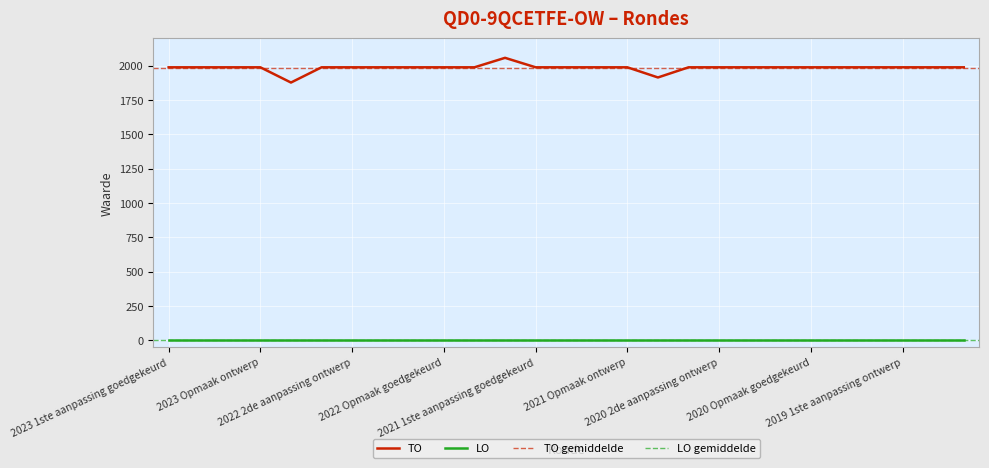

What is the ratio of the value at 2020 2de aanpassing ontwerp to the value at 2021 1ste aanpassing ontwerp?

1.0